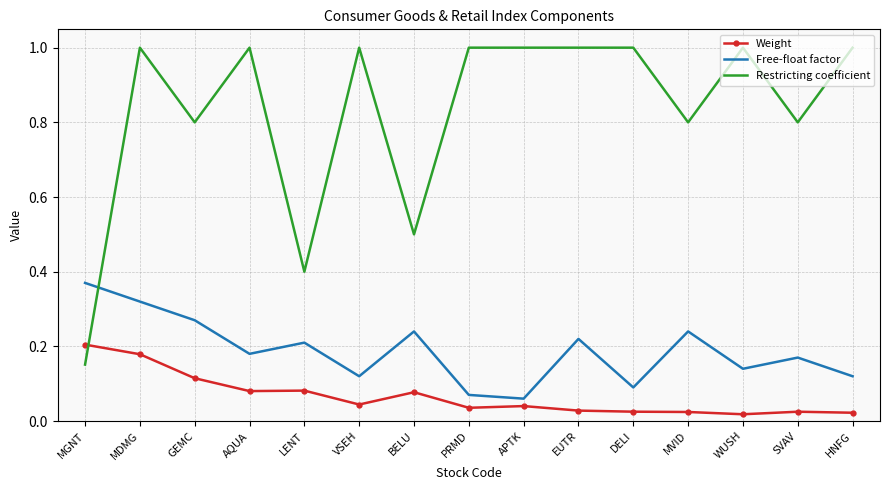

Count the number of categories in the chart.

15